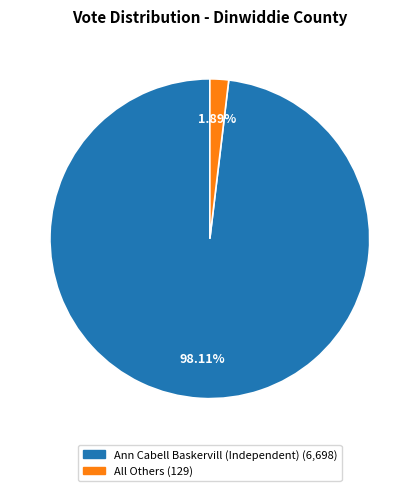

Which slice is the largest?

Ann Cabell Baskervill (Independent)